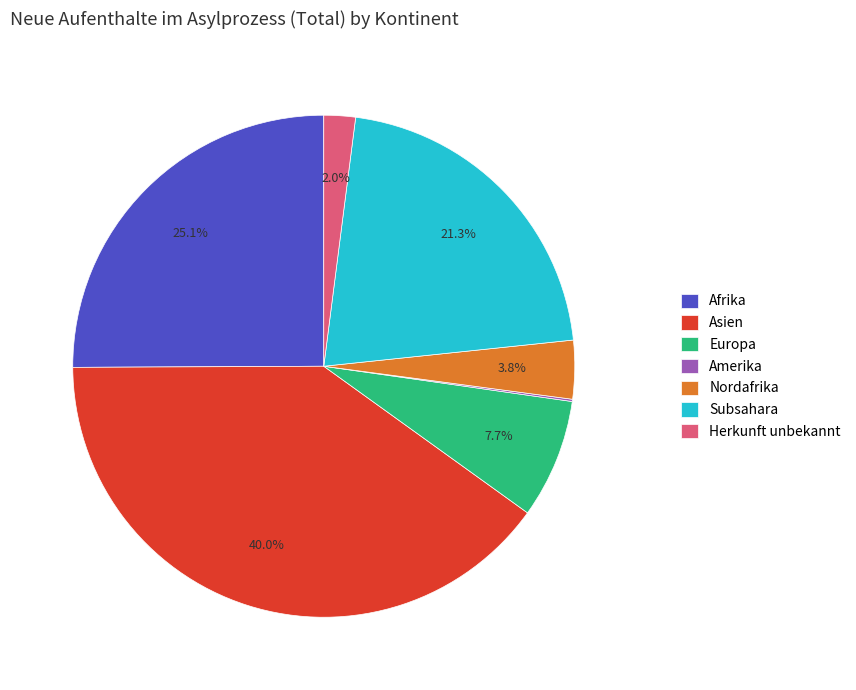

What is the largest slice in the pie chart?

Asien